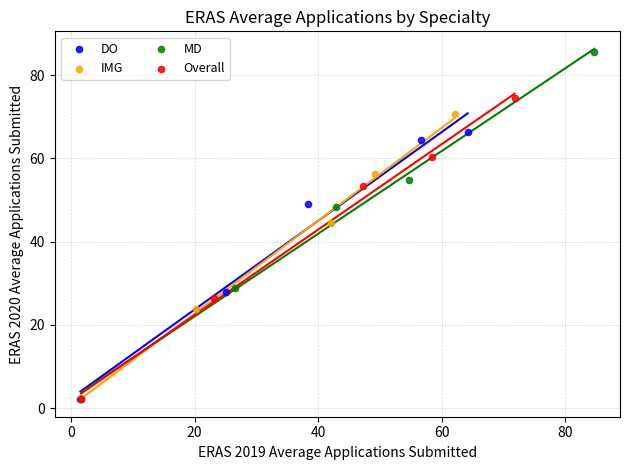

What are all the series names shown in the legend?

DO, IMG, MD, Overall